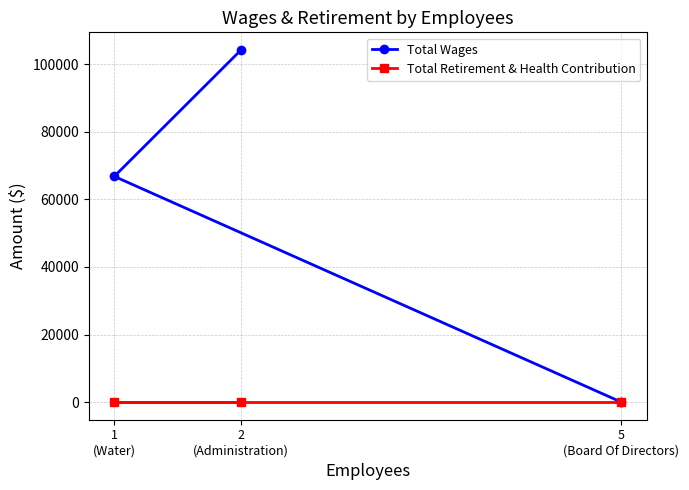

What is the difference between the Total Wages values at 1
(Water) and 5
(Board Of Directors)?

66776